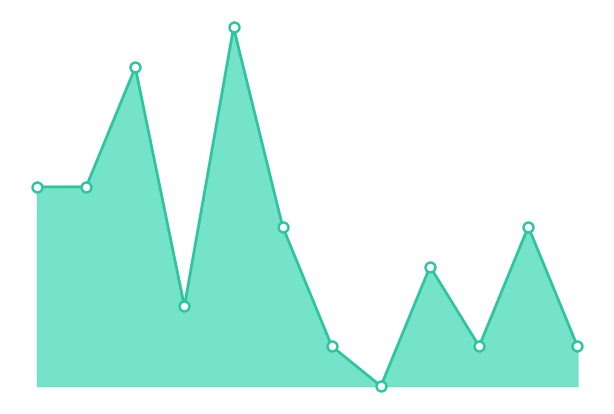

How many lines are shown in the chart?

1